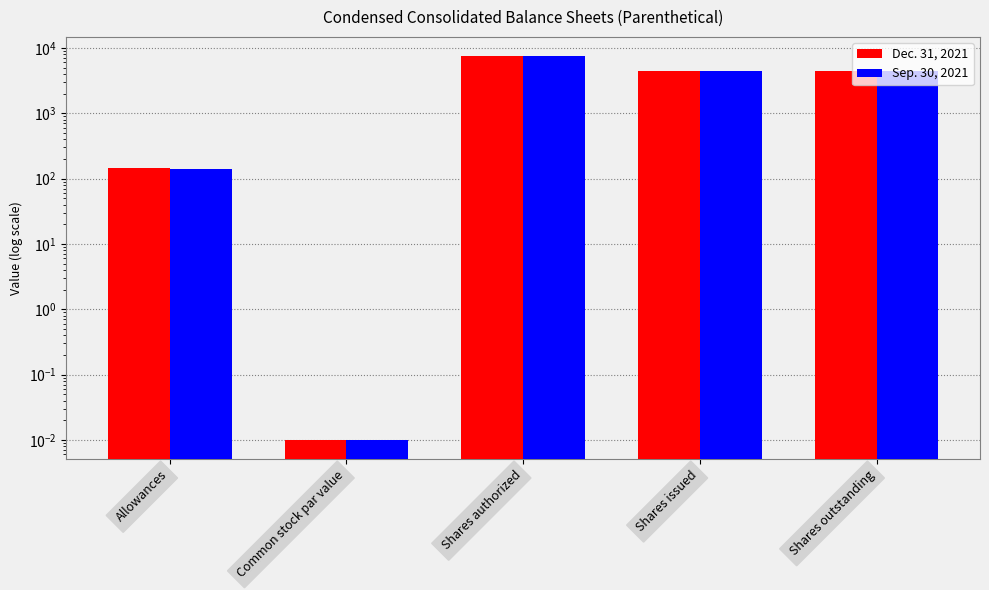

What is the value of the Dec. 31, 2021 bar at the 4th from the left?

4394.0